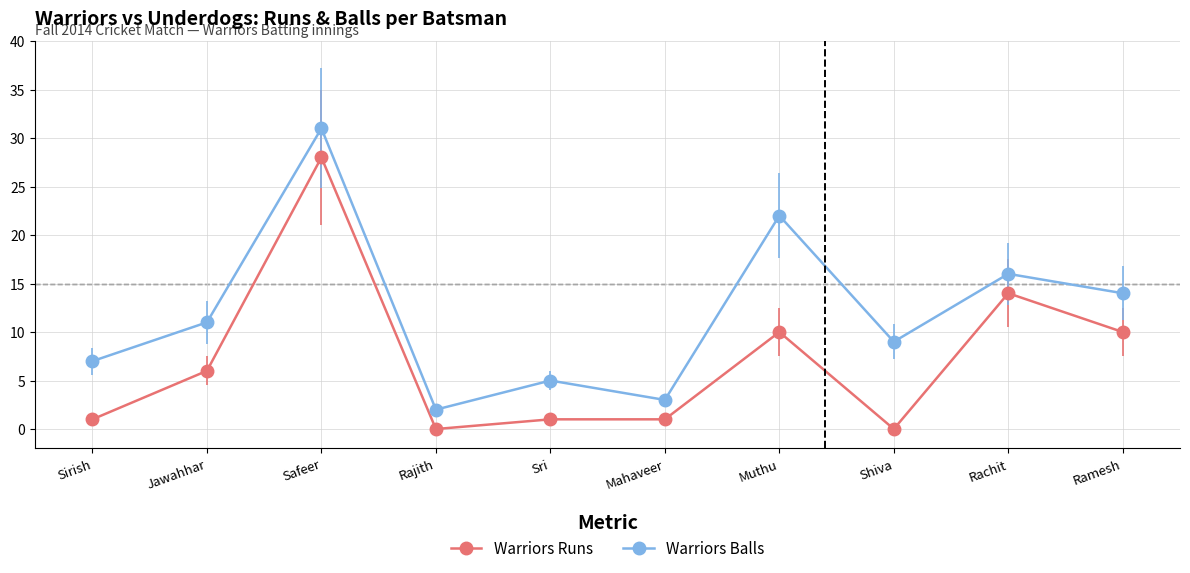

What is the value of the Warriors Balls point at the 4th from the left?

2